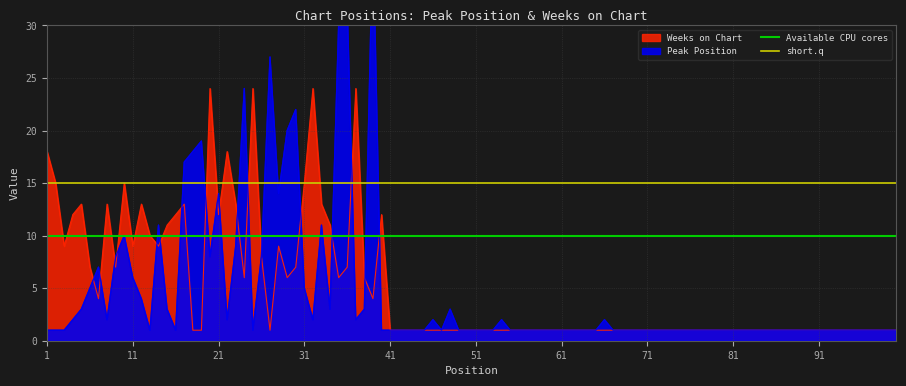

How many lines are shown in the chart?

2